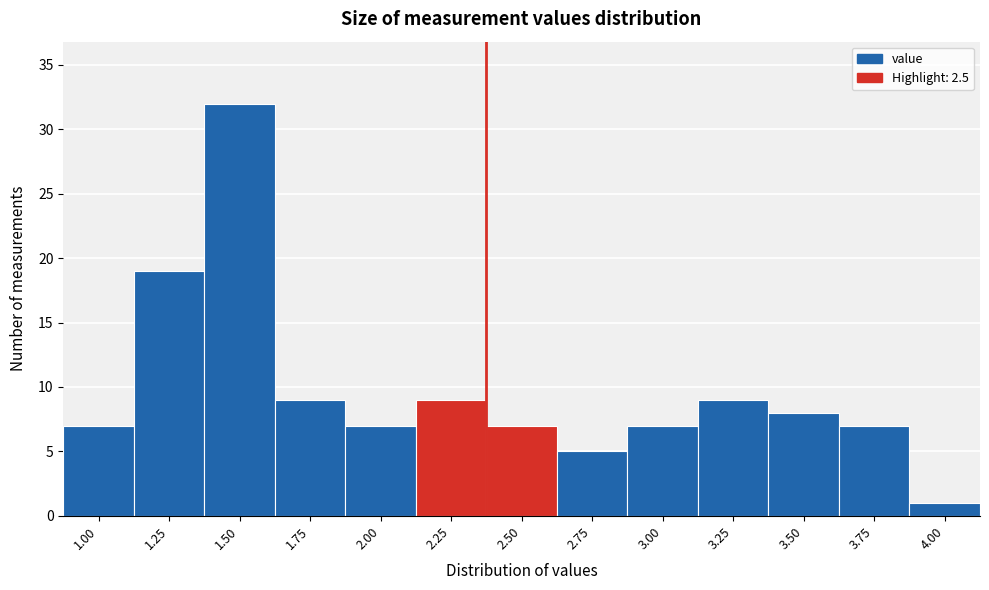

Reading right to left, transcribe all the data shown in this chart.

4.00=1	3.75=7	3.50=8	3.25=9	3.00=7	2.75=5	2.50=7	2.25=9	2.00=7	1.75=9	1.50=32	1.25=19	1.00=7